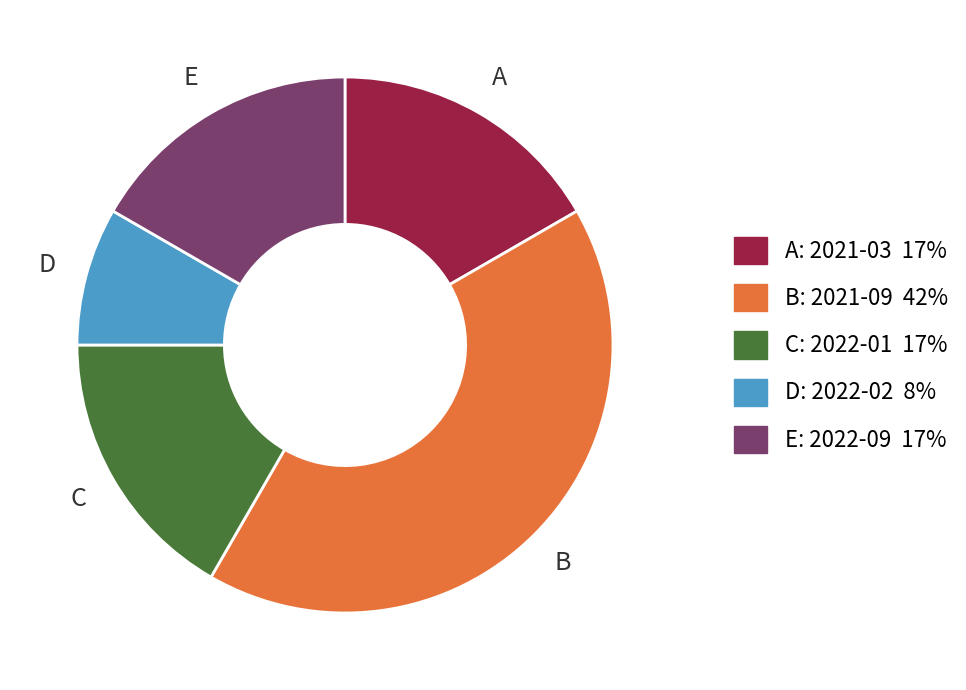

Does any single category account for the majority?

No